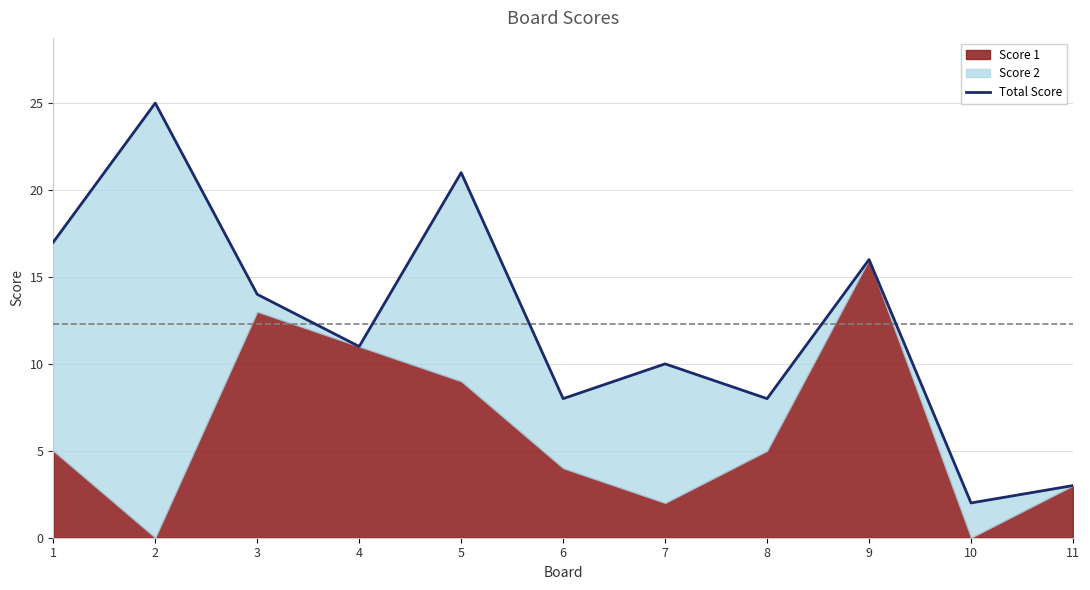

Rank the categories by value from highest to lowest.

2, 5, 1, 9, 3, 4, 7, 6, 8, 11, 10